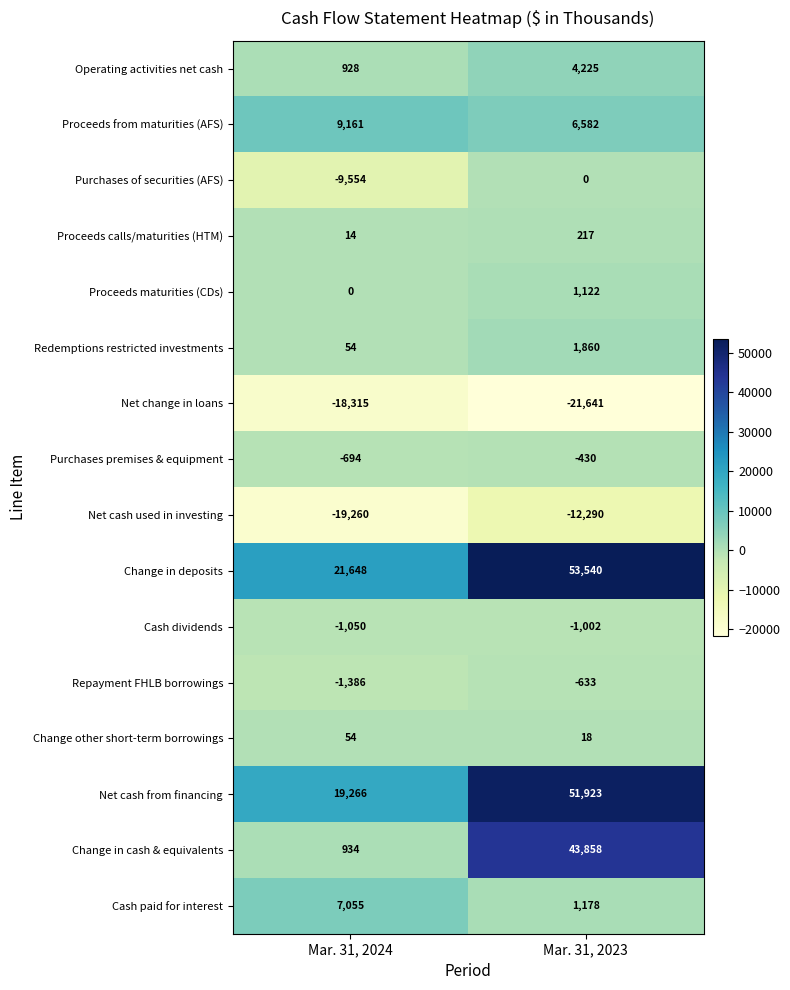

Where is Redemptions restricted investments nearest to the value 957?

Mar. 31, 2024